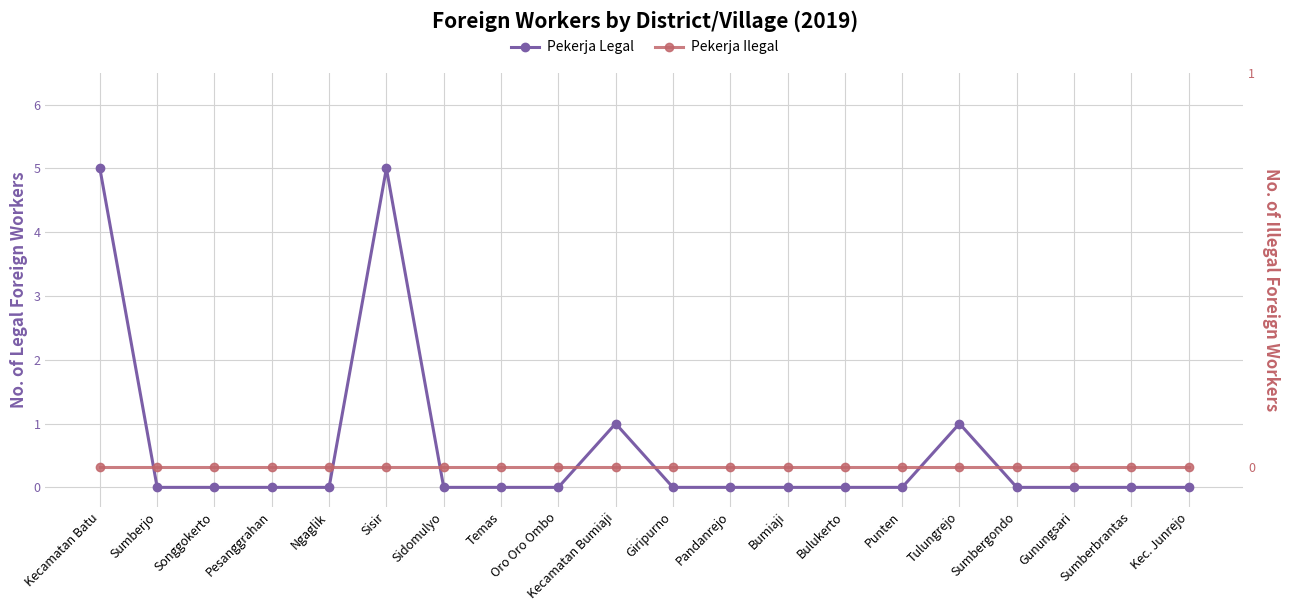

List the labels in order of Pekerja Ilegal value, largest first.

Kecamatan Batu, Sumberjo, Songgokerto, Pesanggrahan, Ngaglik, Sisir, Sidomulyo, Temas, Oro Oro Ombo, Kecamatan Bumiaji, Giripurno, Pandanrejo, Bumiaji, Bulukerto, Punten, Tulungrejo, Sumbergondo, Gunungsari, Sumberbrantas, Kec. Junrejo